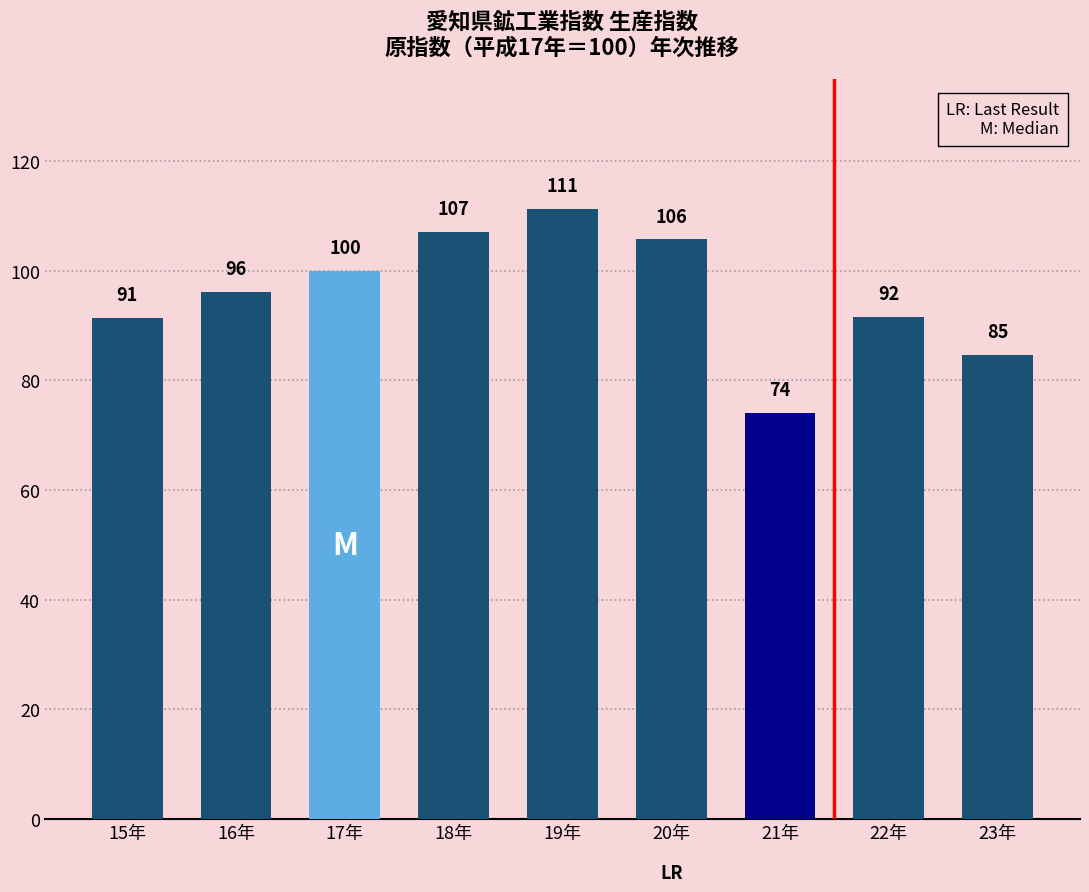

Is it true that the value at 19年 is 33.8?

False